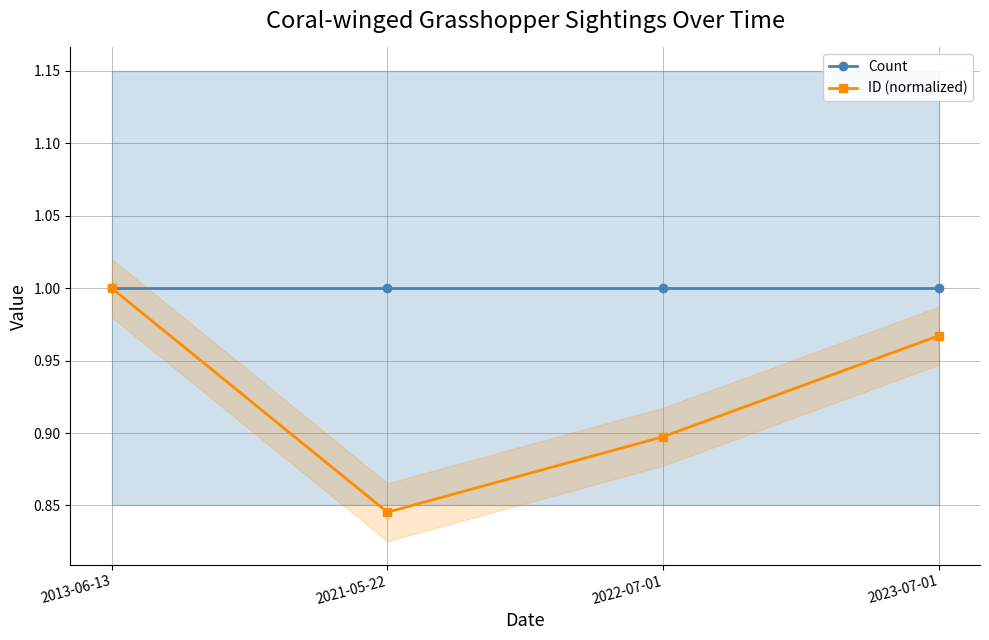

Is it true that ID (normalized) equals 0.8 at 2021-05-22?

True